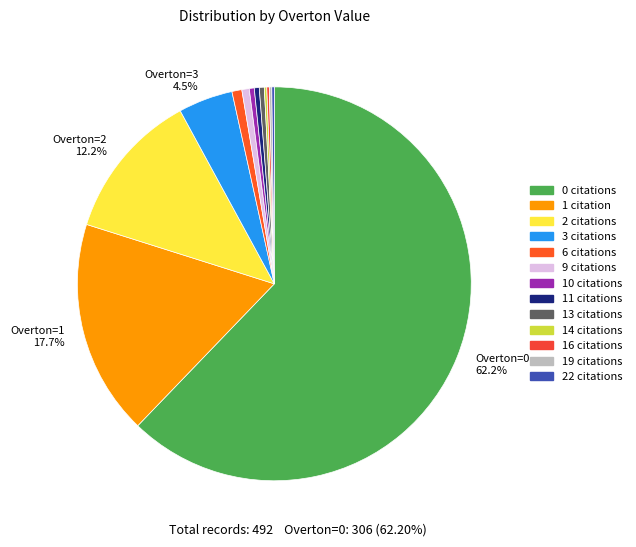

Which category has the smallest portion of the pie?

14